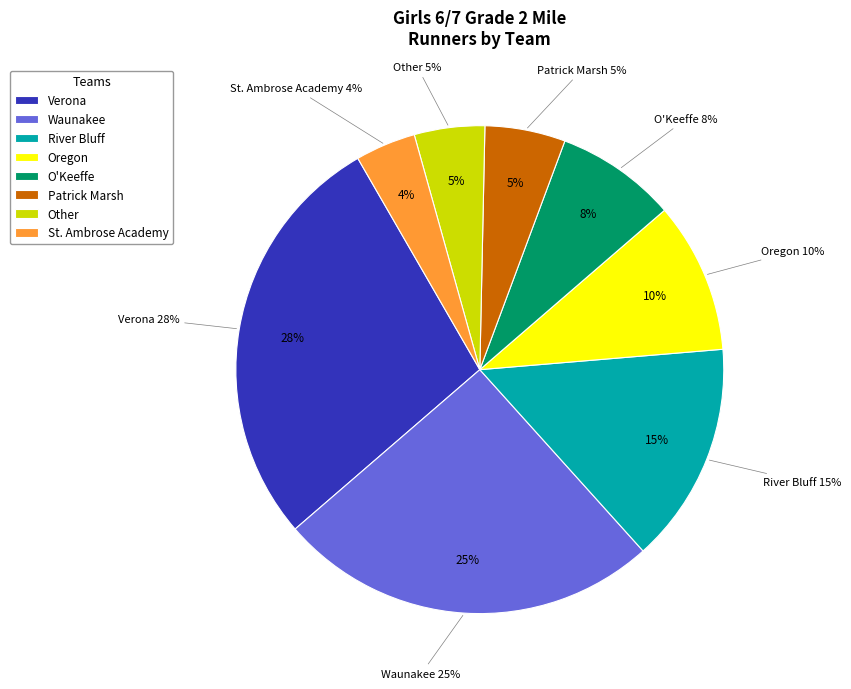

Rank the categories by value from lowest to highest.

St. Ambrose Academy, Patrick Marsh, Other, O'Keeffe, Oregon, River Bluff, Waunakee, Verona